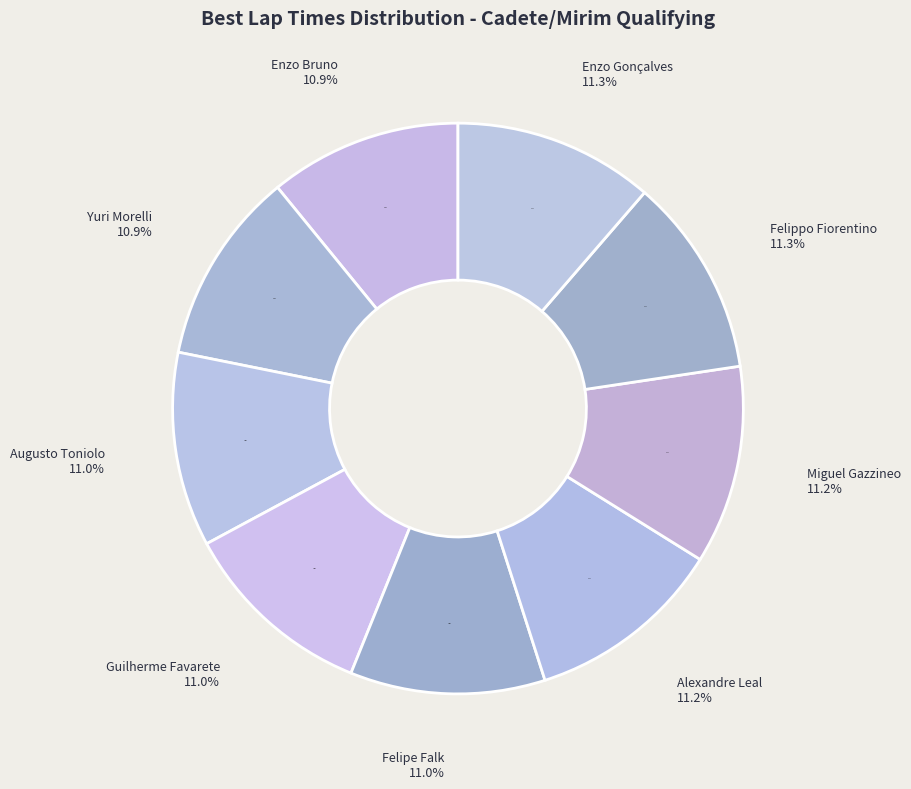

To the nearest percent, what portion does Yuri Morelli represent?

11%